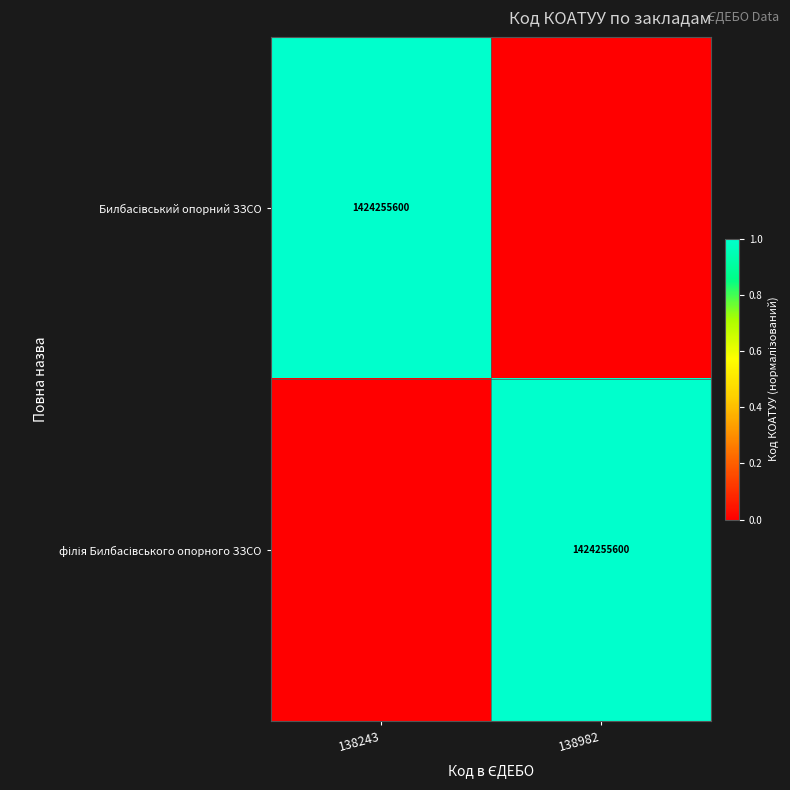

Which category has the lowest value in the Билбасівський опорний ЗЗСО series?

138982